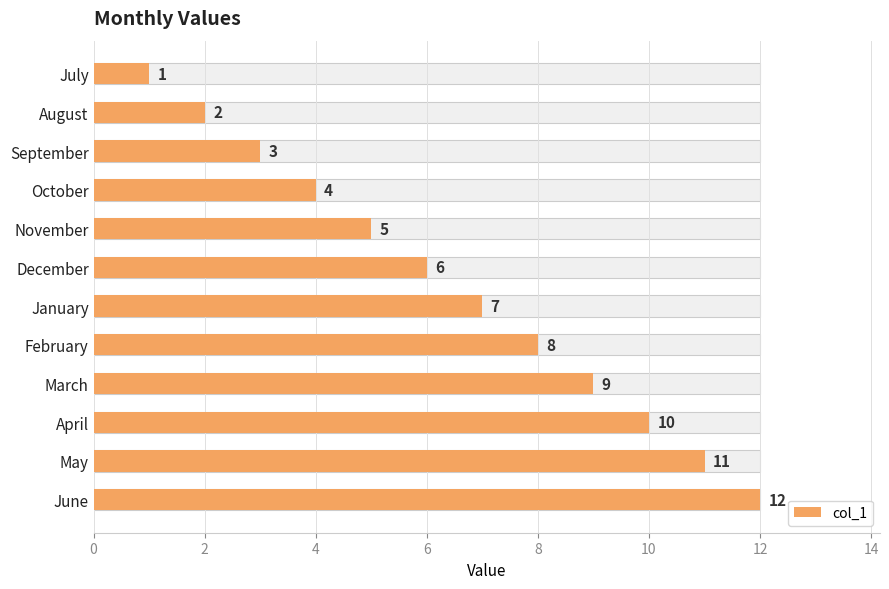

Count the number of categories in the chart.

12